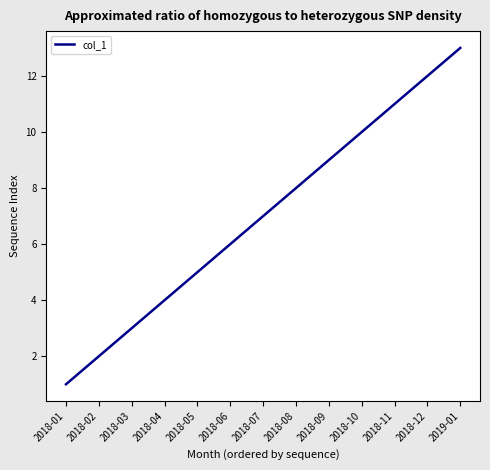

Does the chart display data point markers on the line(s)?

No